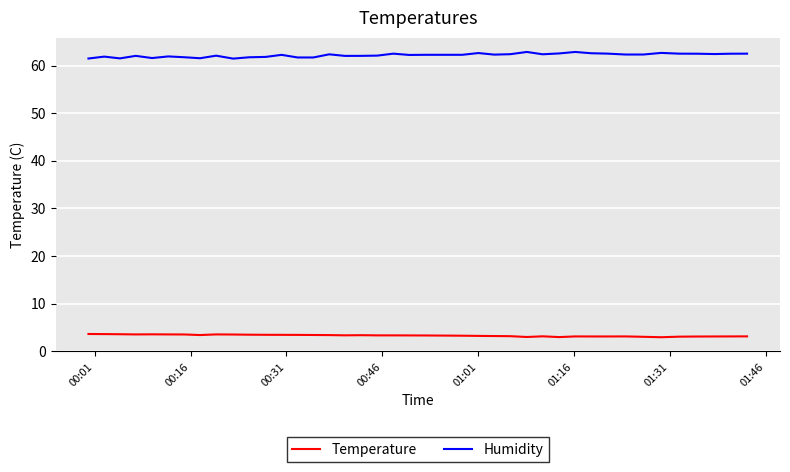

What is the difference between the second highest and minimum values in the Humidity series?

1.4